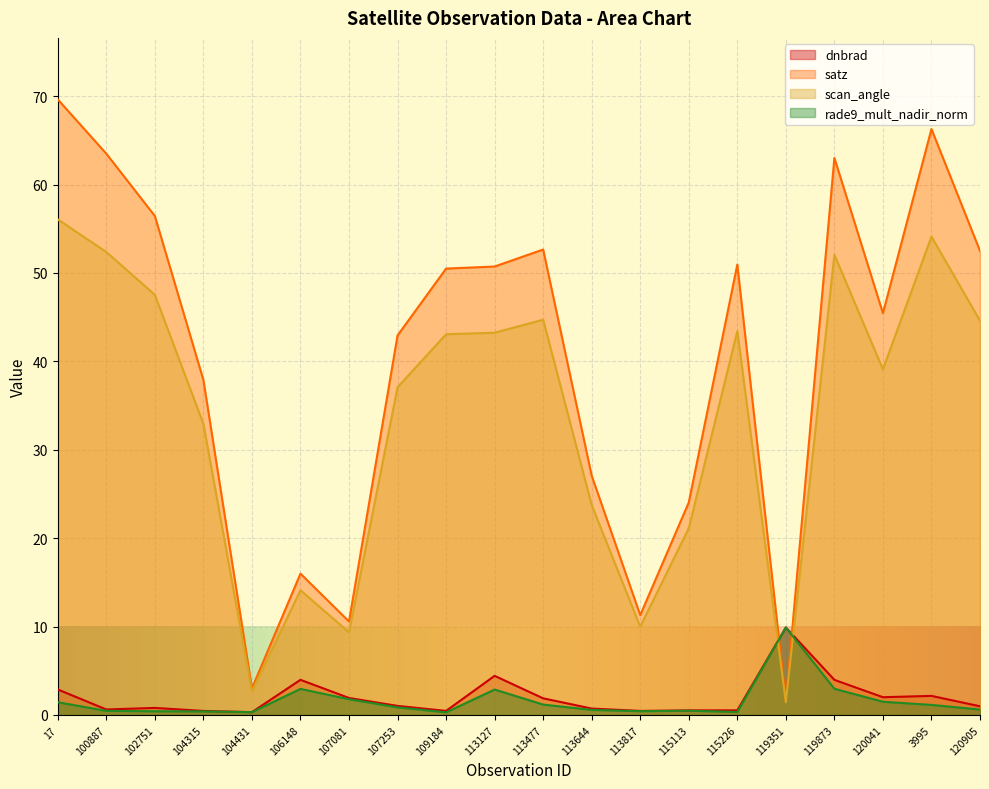

How many lines are shown in the chart?

4